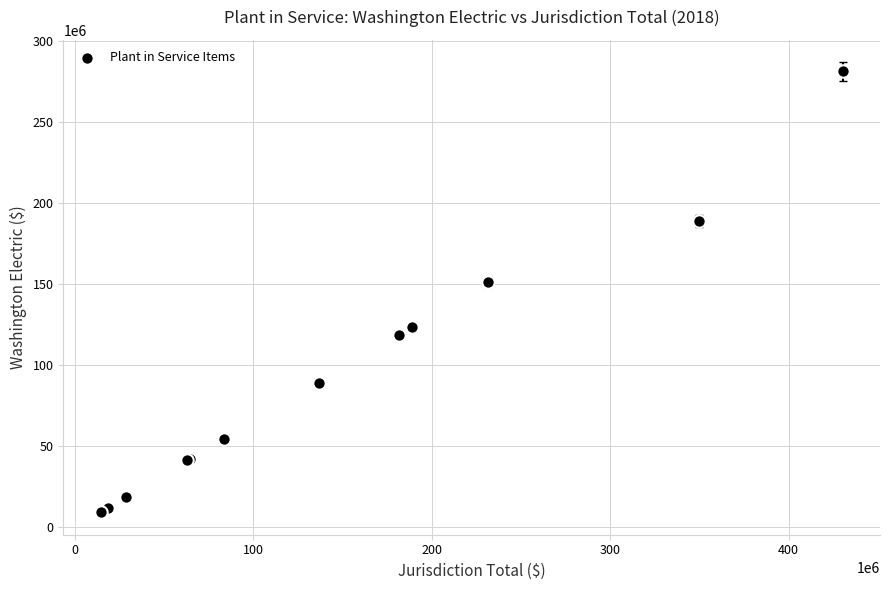

What Y value in the scatter plot is closest to 145392878?

151382377.8